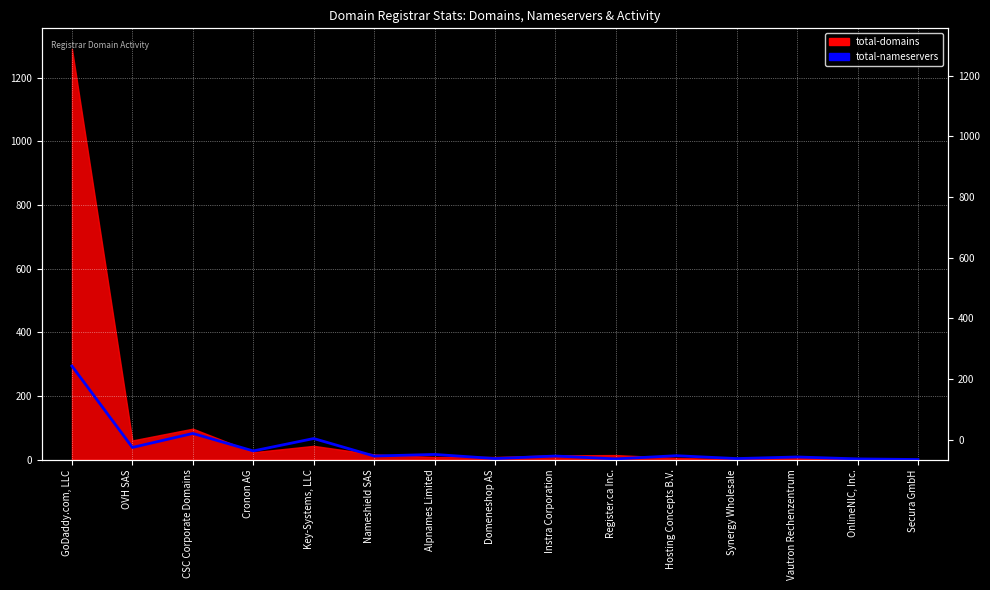

What is the label of the 14th point from the right?

OVH SAS